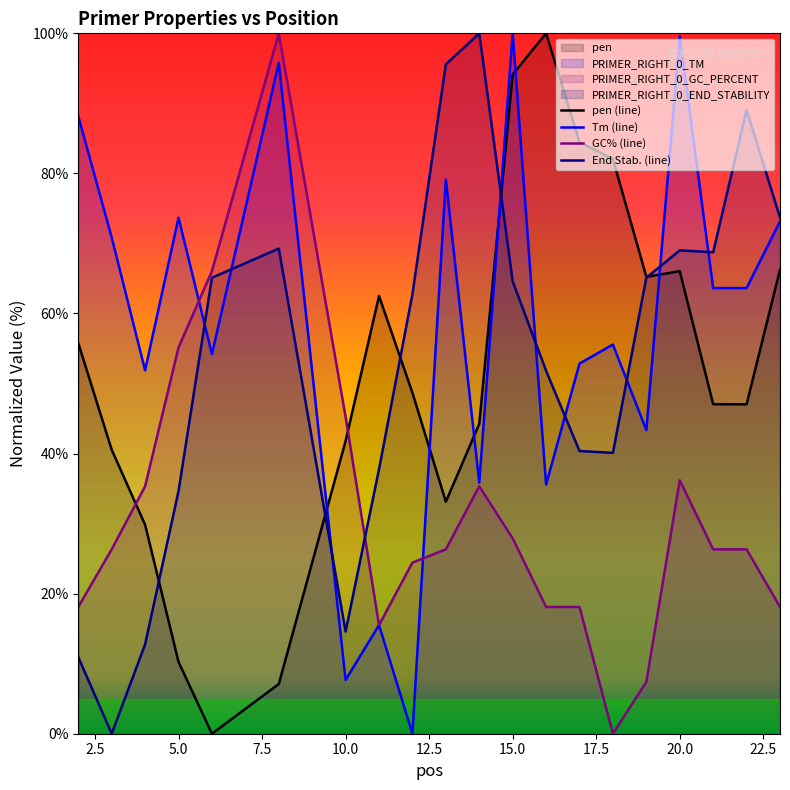

The pen series shows 62.5 at 11. True or false?

True